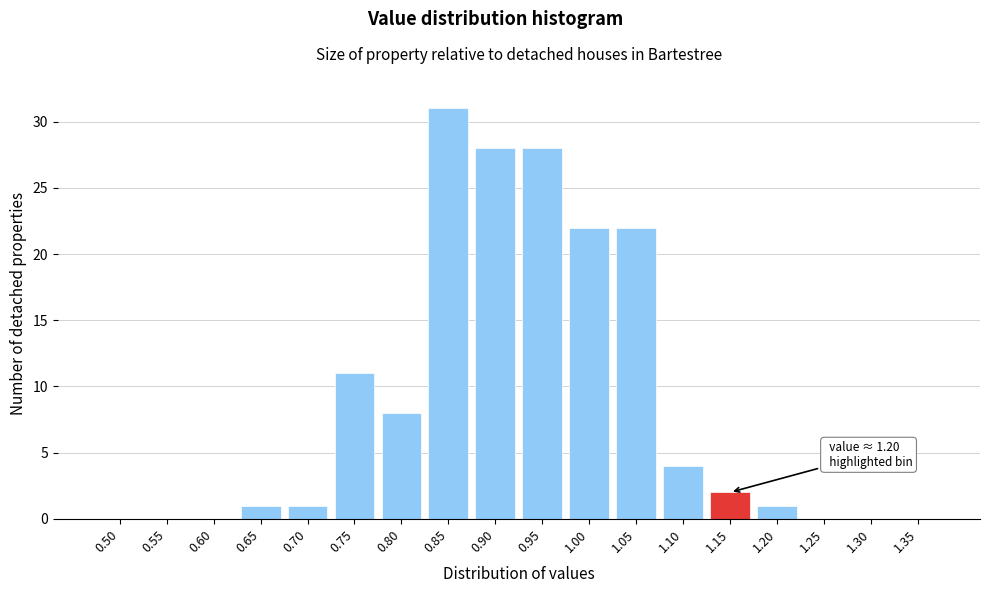

Reading left to right, what are all the values shown in this chart?

0.50=0	0.55=0	0.60=0	0.65=1	0.70=1	0.75=11	0.80=8	0.85=31	0.90=28	0.95=28	1.00=22	1.05=22	1.10=4	1.15=2	1.20=1	1.25=0	1.30=0	1.35=0